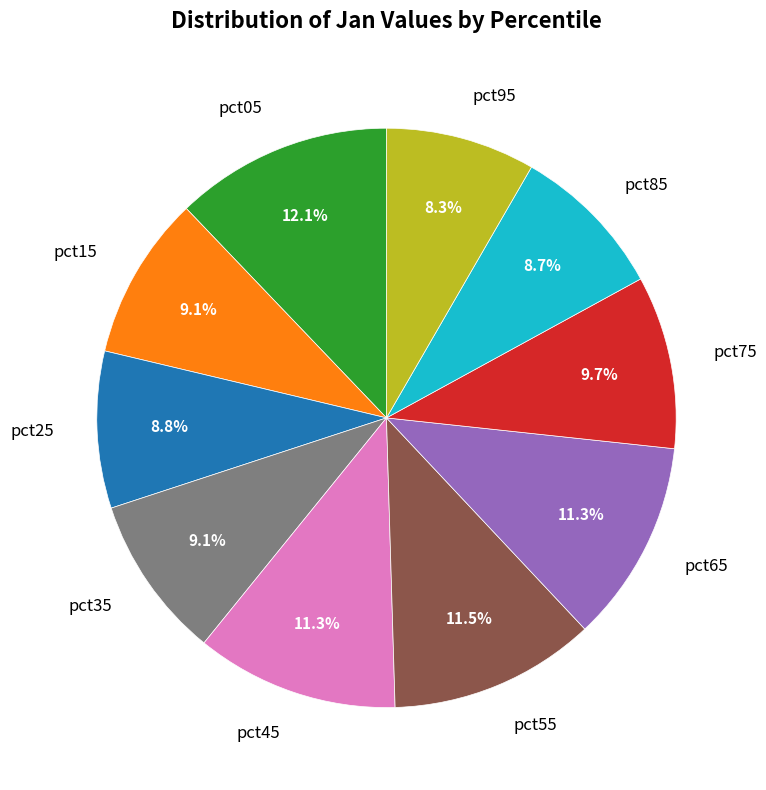

To the nearest percent, what portion does pct75 represent?

10%